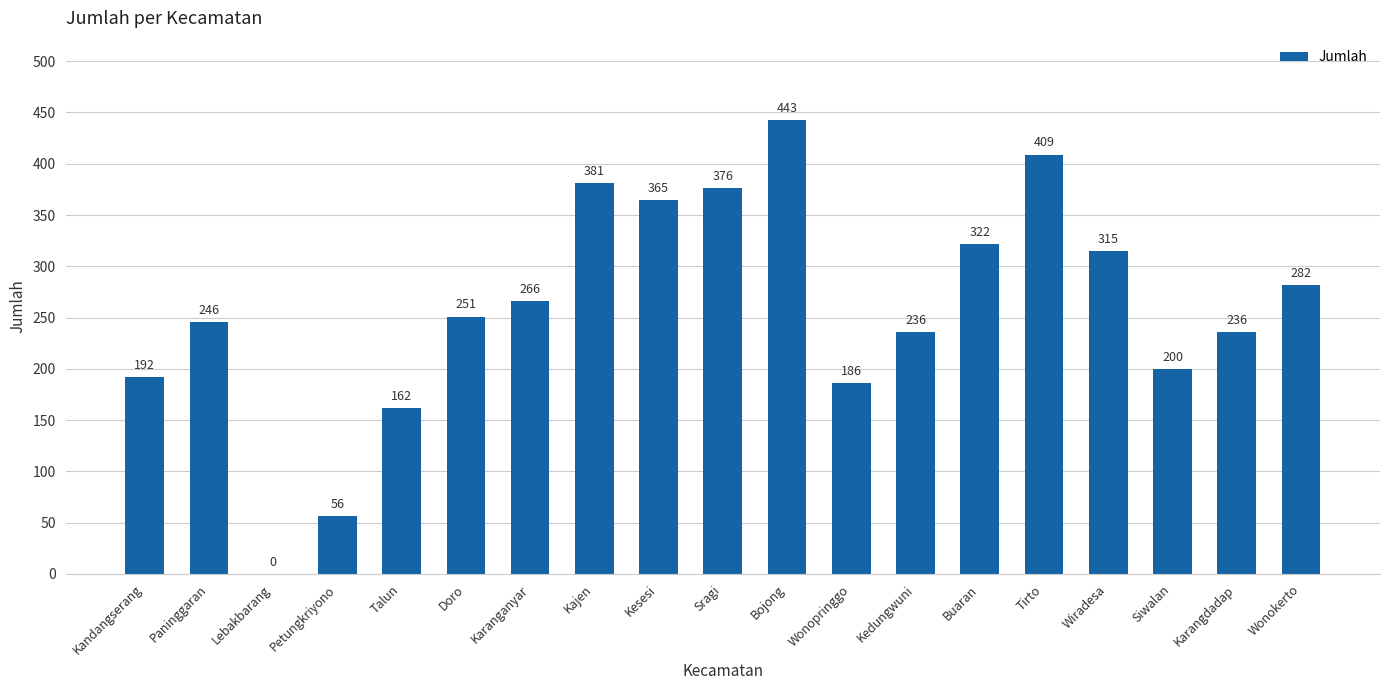

What is the change in value from Kajen to Wiradesa?

-66